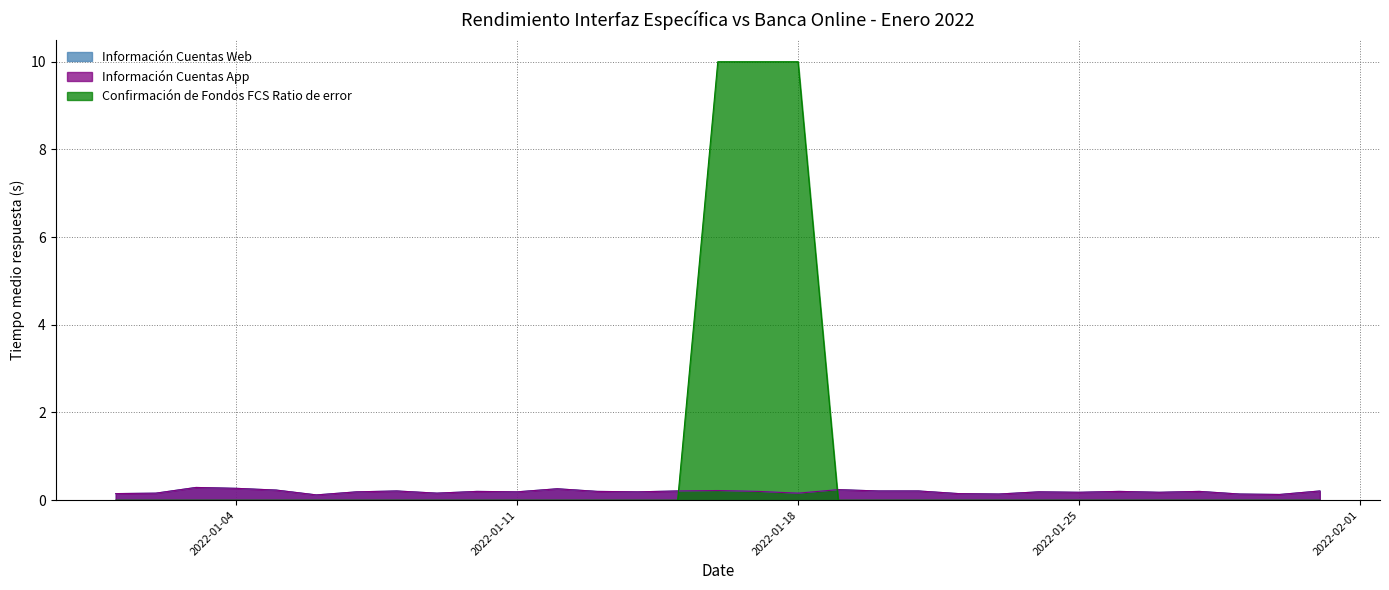

What are all the series names shown in the legend?

Información Cuentas Web, Información Cuentas App, Confirmación de Fondos FCS Ratio de error